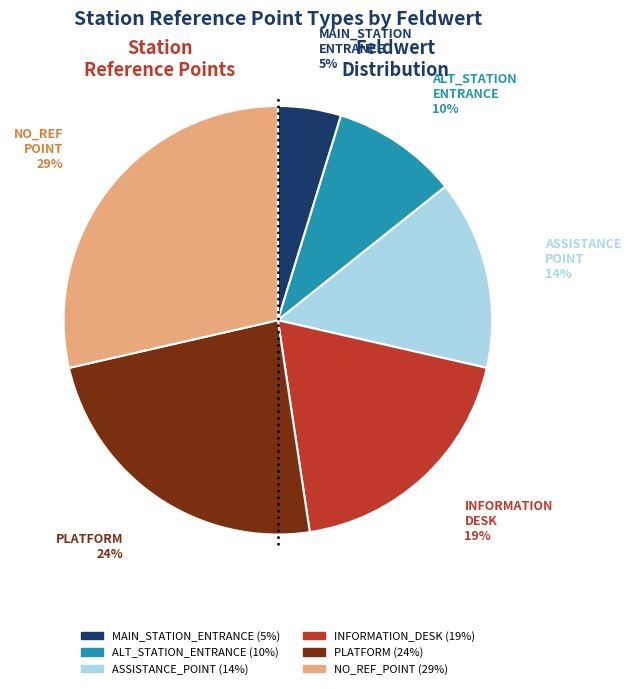

True or false: PLATFORM accounts for 31% of the total.

False